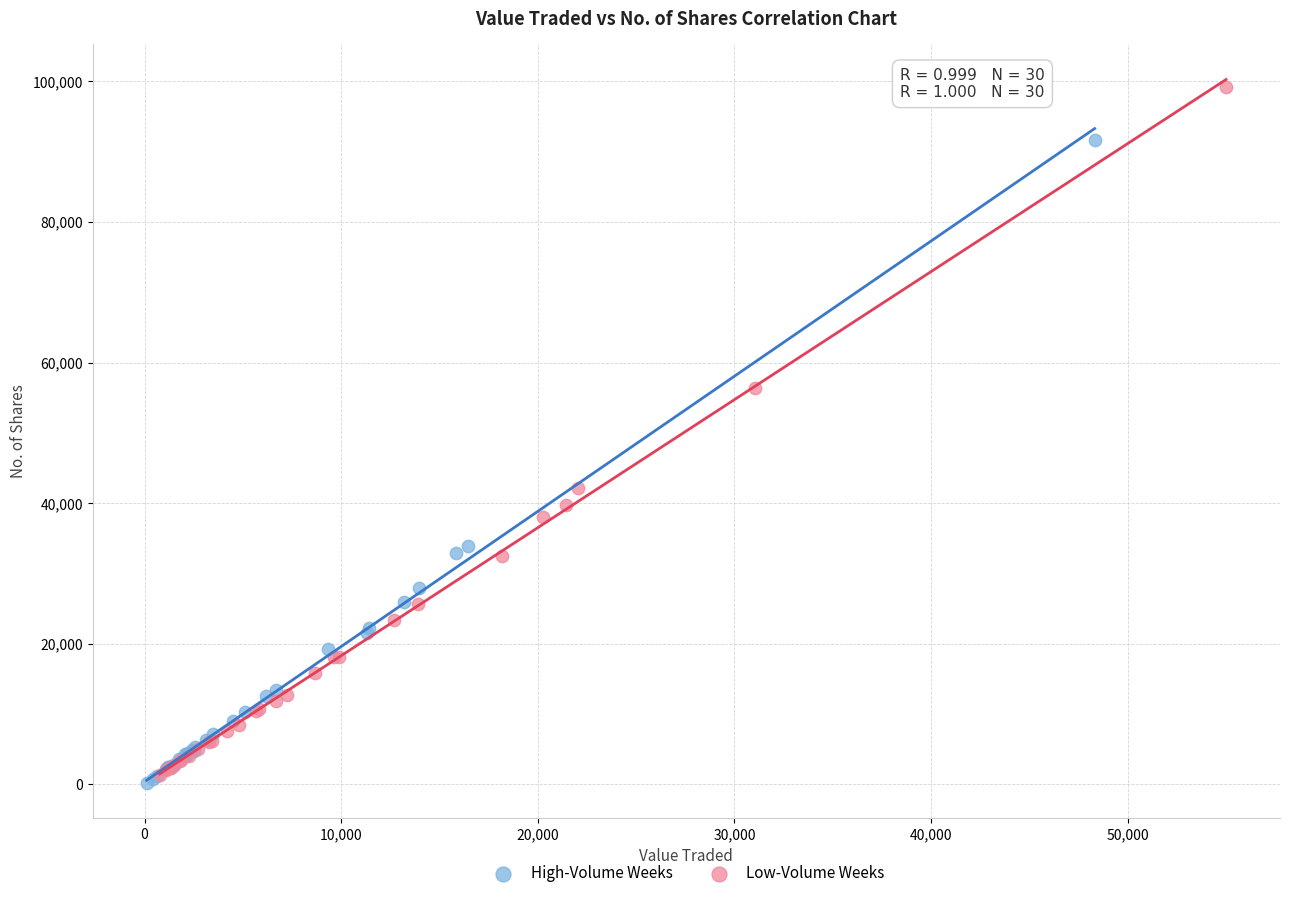

What are all the series names shown in the legend?

High-Volume Weeks, Low-Volume Weeks